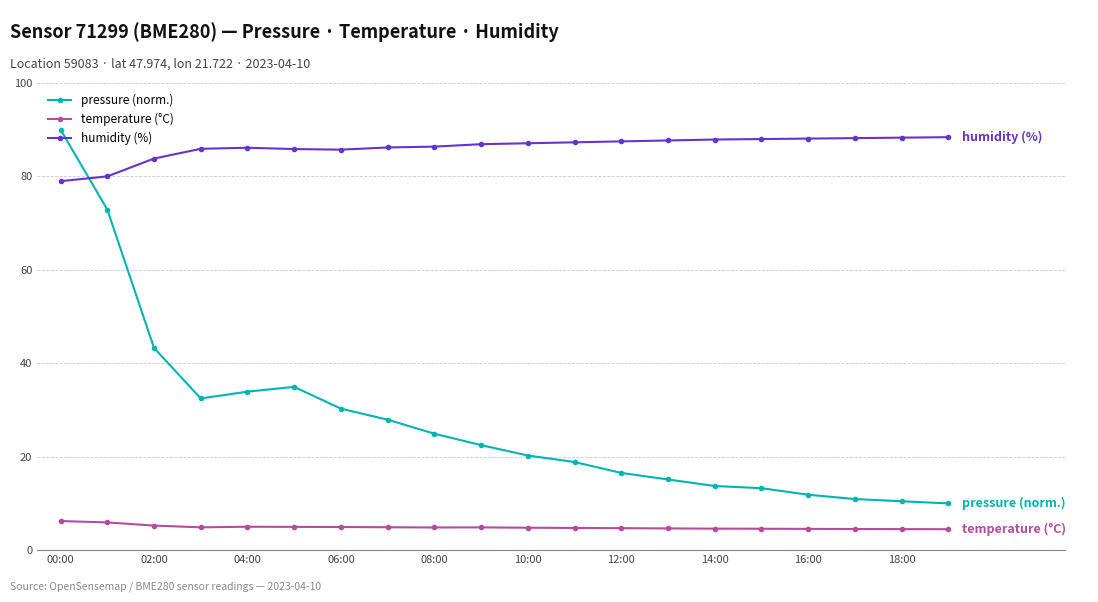

Which series has the widest spread of values?

pressure (norm.)